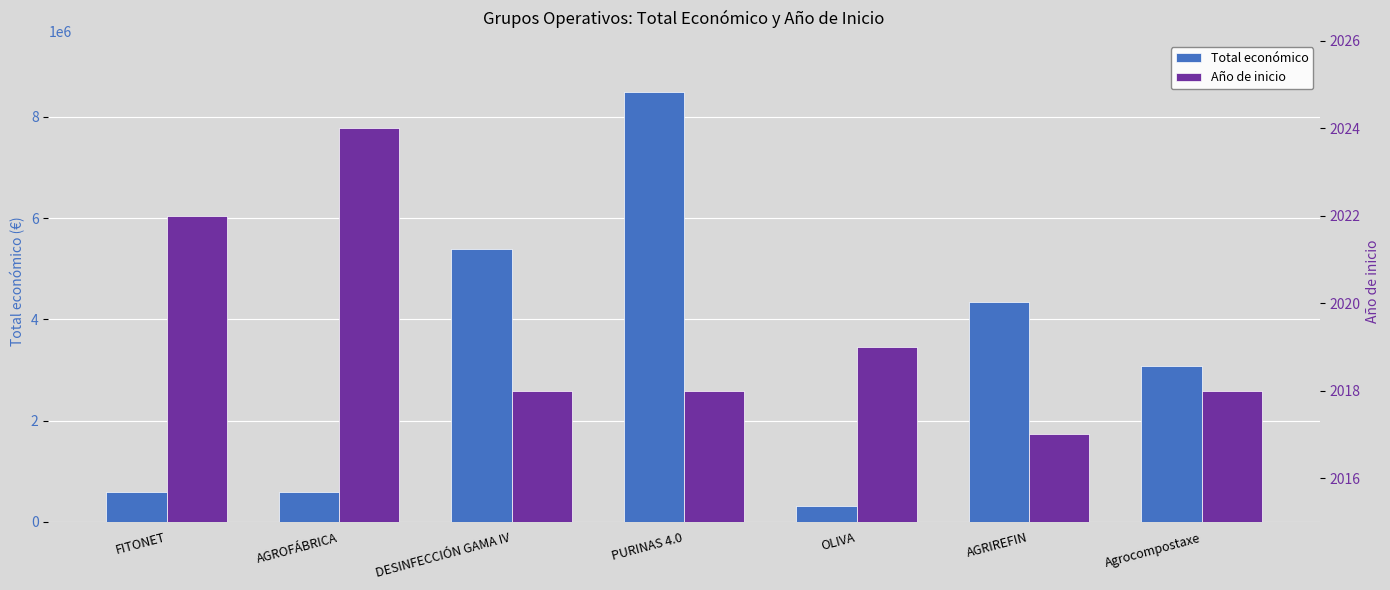

How many values in the Año de inicio series exceed 2018?

3